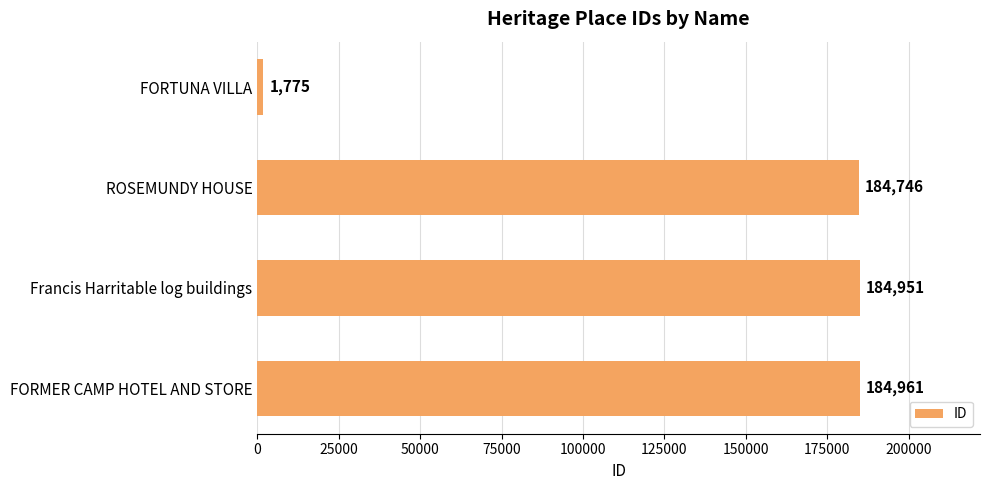

Are the bars horizontal?

Yes